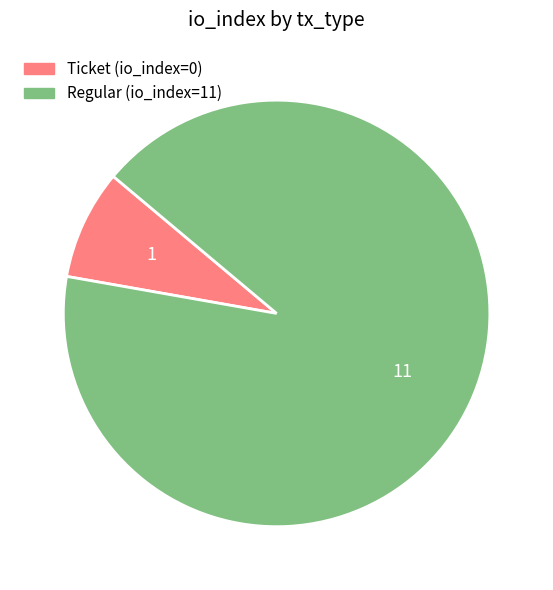

Is there a majority slice in this chart?

Yes